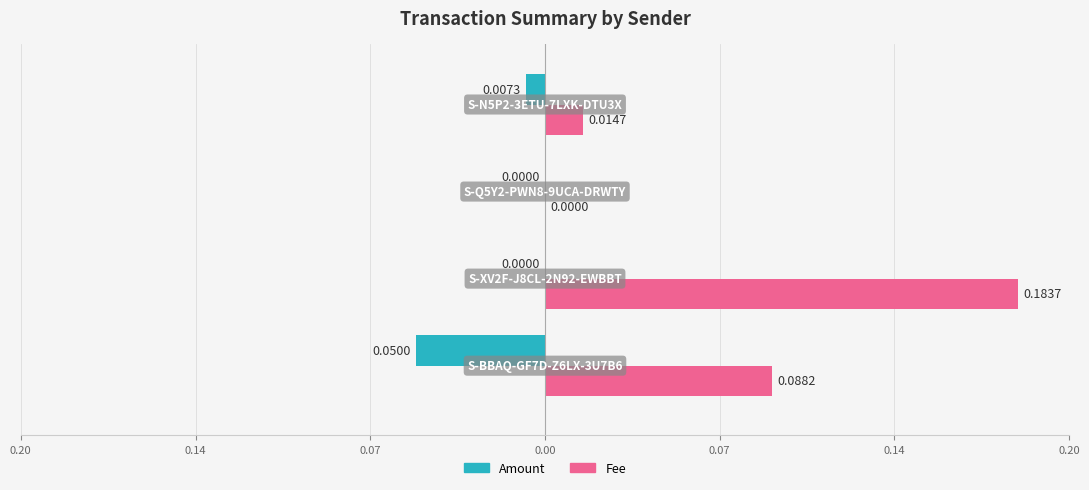

What are all the series names shown in the legend?

Amount, Fee